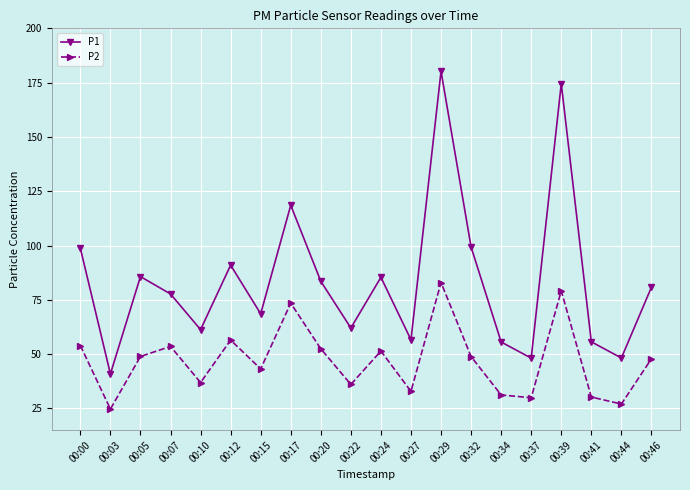

True or false: P2 has a value of 56.5 at 00:12.

True